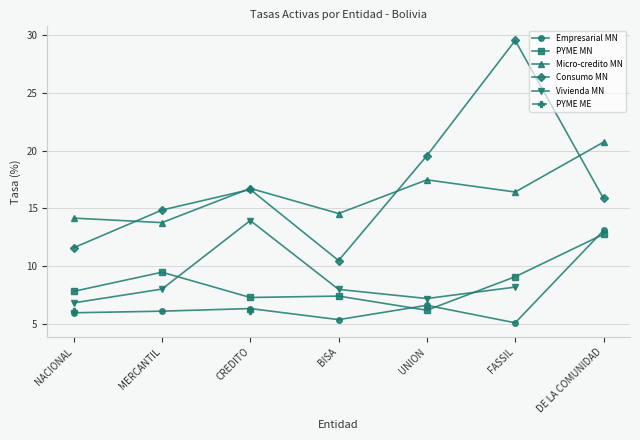

What are all the series names shown in the legend?

Empresarial MN, PYME MN, Micro-credito MN, Consumo MN, Vivienda MN, PYME ME